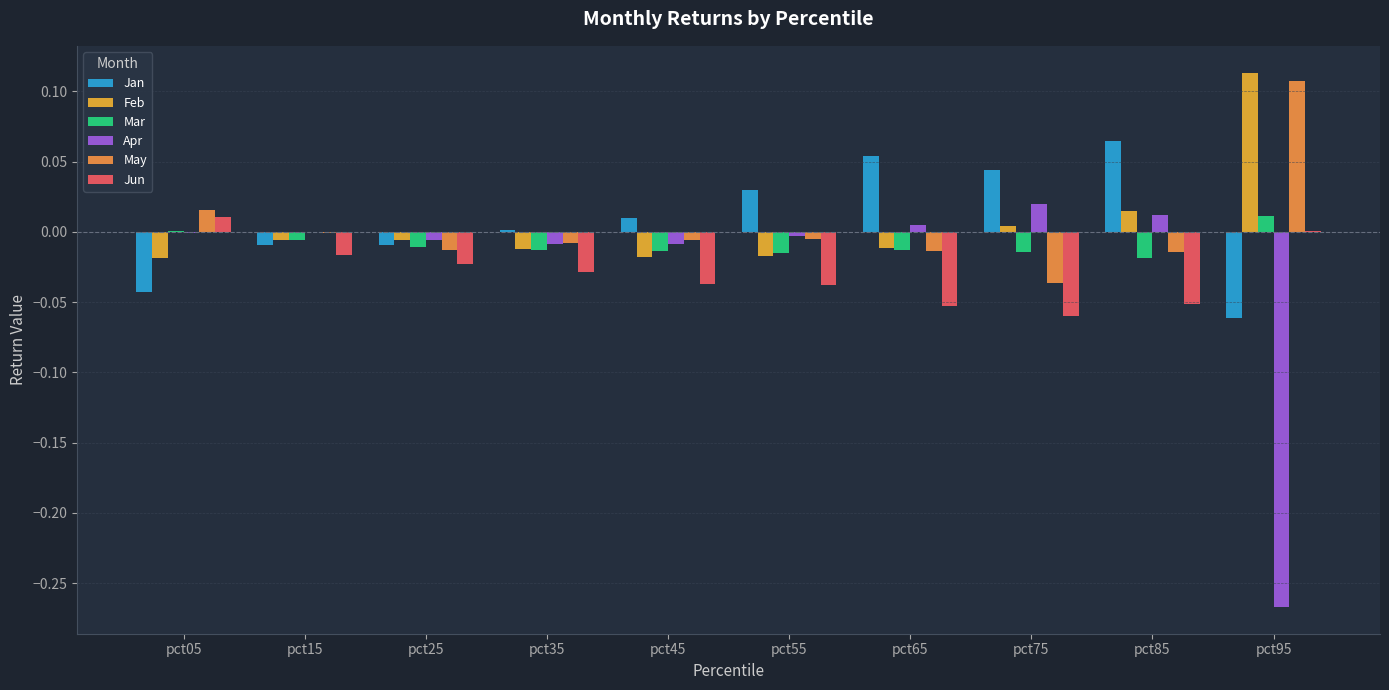

Are the bars grouped side by side (vs. stacked)?

Yes